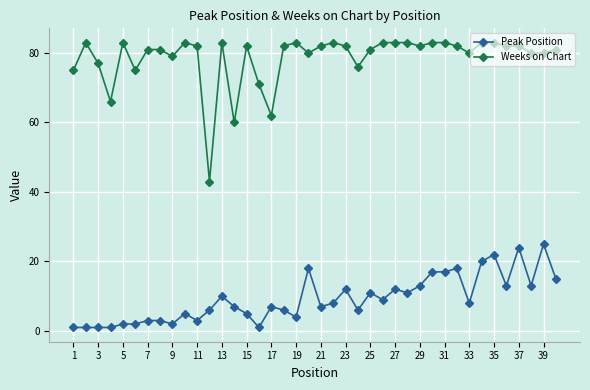

At how many categories does at least one series exceed 41?

40